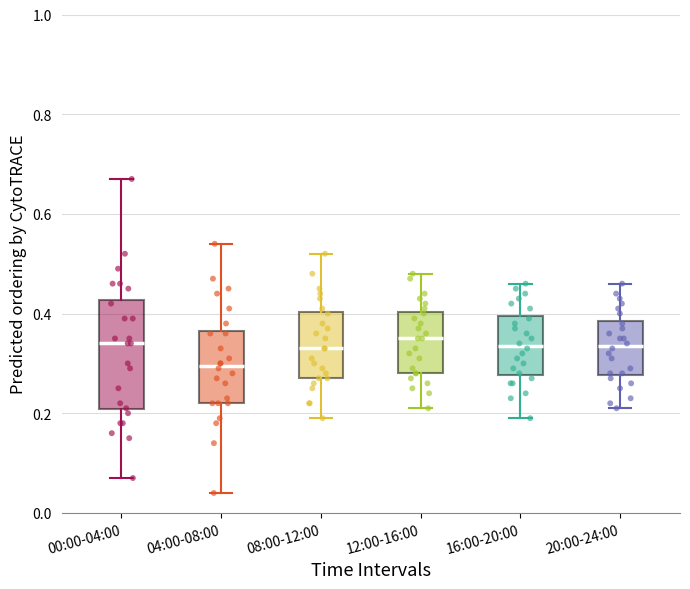

Which box is the tallest, from its lower edge to its upper edge?

00:00-04:00